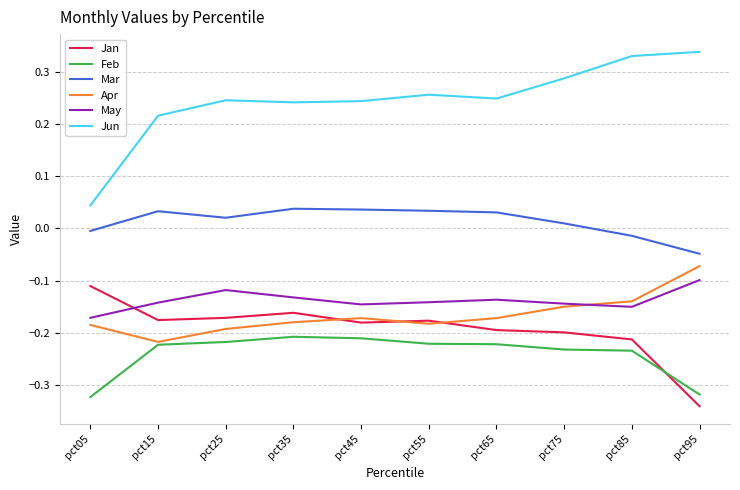

True or false: May has more than 2 points higher than both neighbors.

False